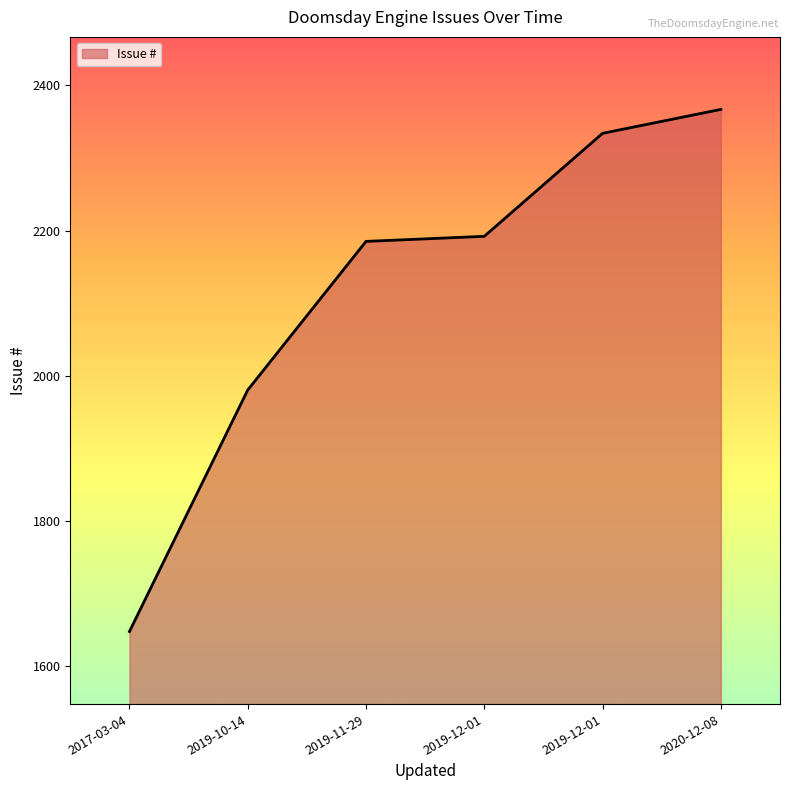

What is the average value?

2118